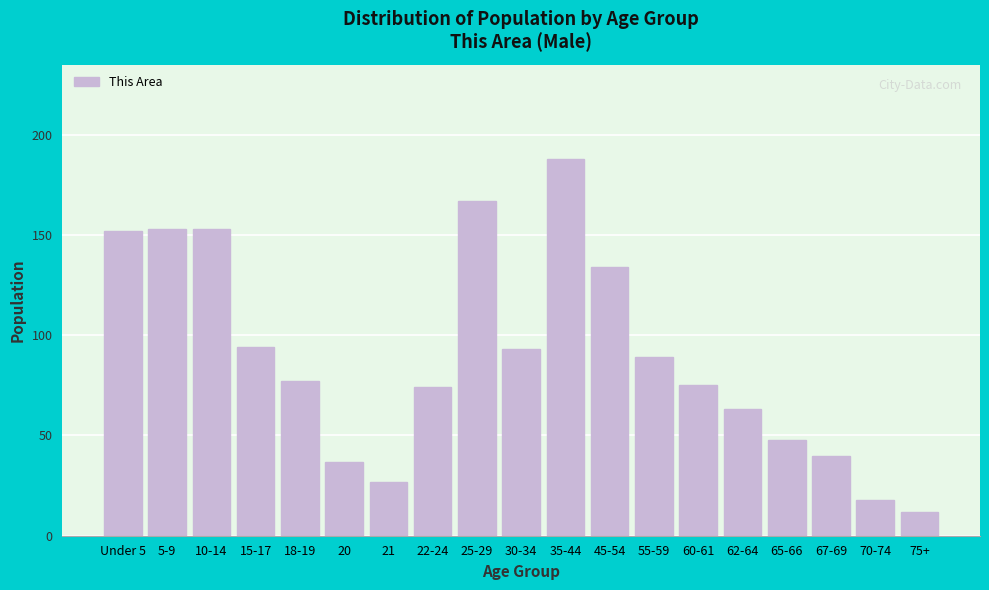

Reading right to left, extract all data points from this chart.

75+=12	70-74=18	67-69=40	65-66=48	62-64=63	60-61=75	55-59=89	45-54=134	35-44=188	30-34=93	25-29=167	22-24=74	21=27	20=37	18-19=77	15-17=94	10-14=153	5-9=153	Under 5=152